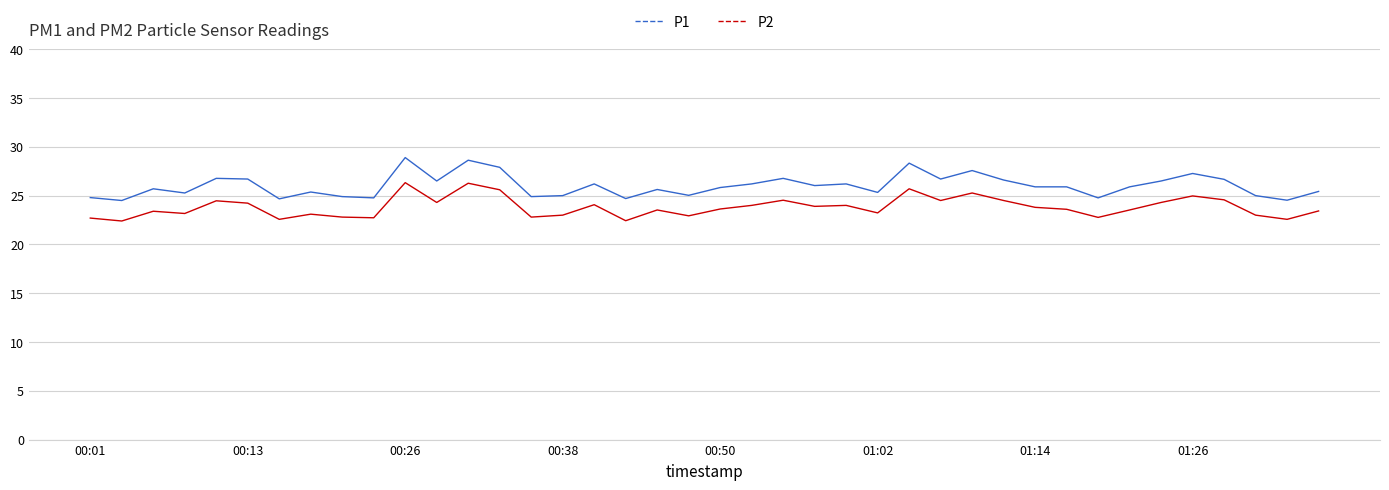

What is the minimum value for P2?

22.4